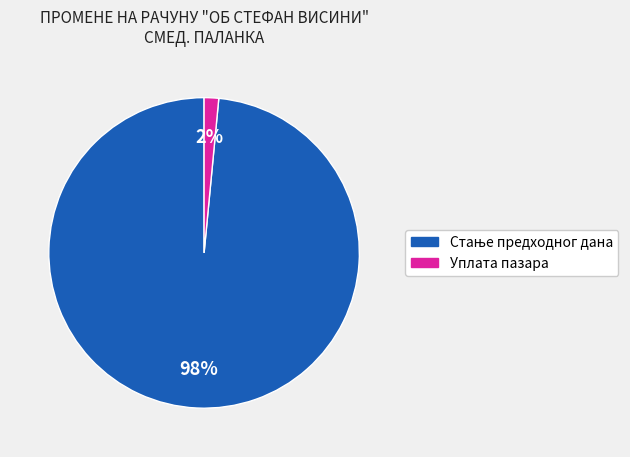

The Уплата пазара slice represents 14% of the pie. True or false?

False